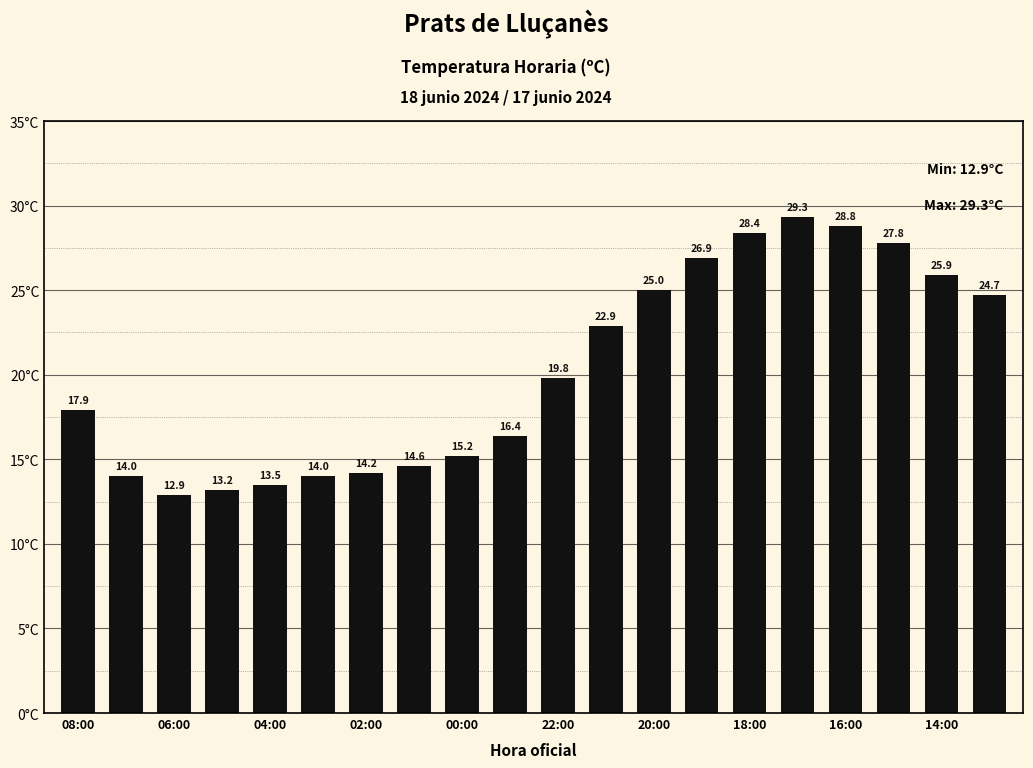

What is the value of the 17th bar from the left?

28.8